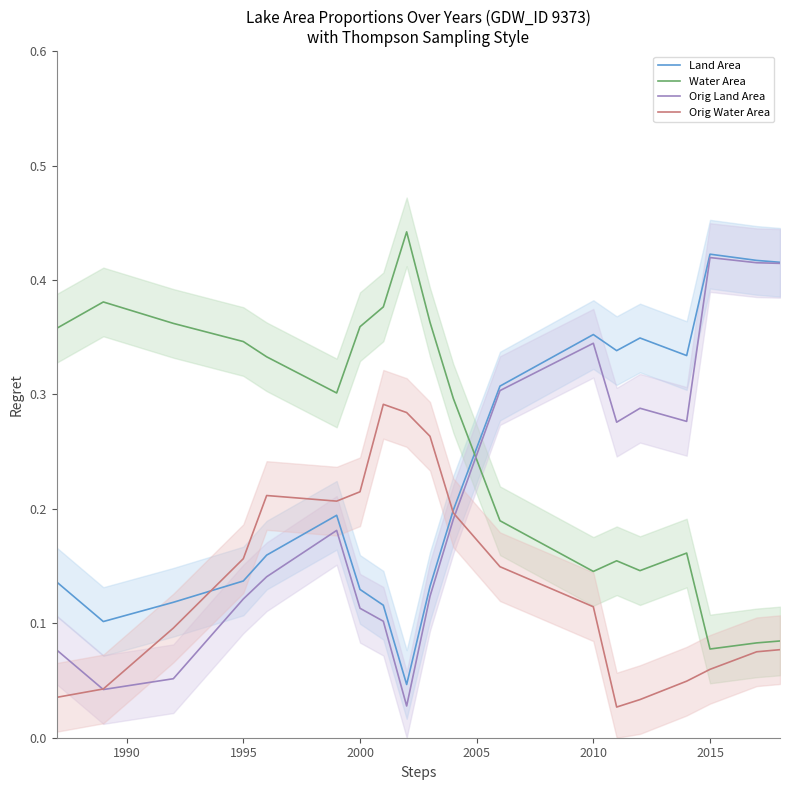

After their last crossing, which series has the higher values: Orig Land Area or Water Area?

Orig Land Area